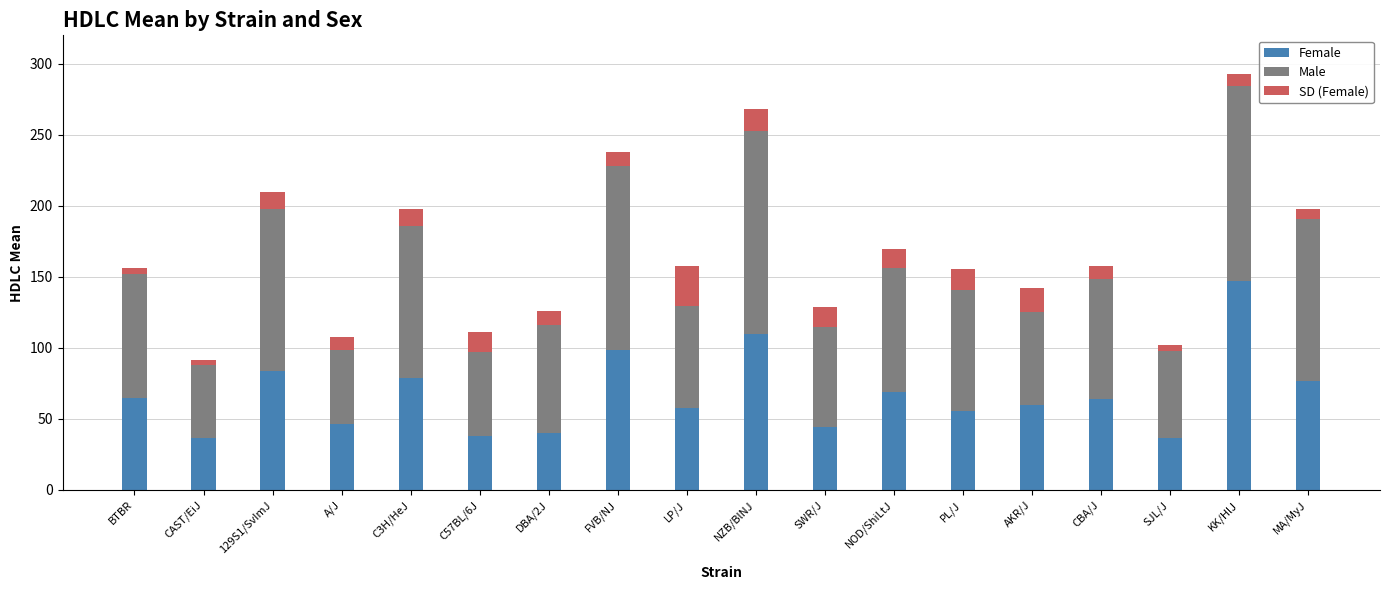

How many categories are shown in the chart?

18